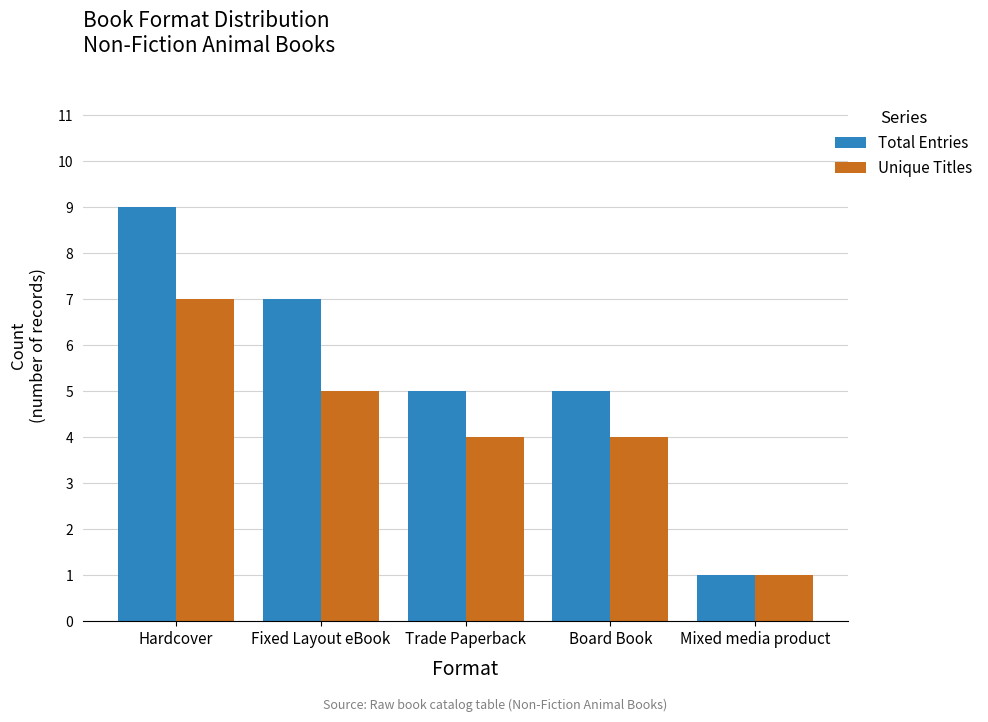

Which category has the lowest value across all series?

Mixed media product